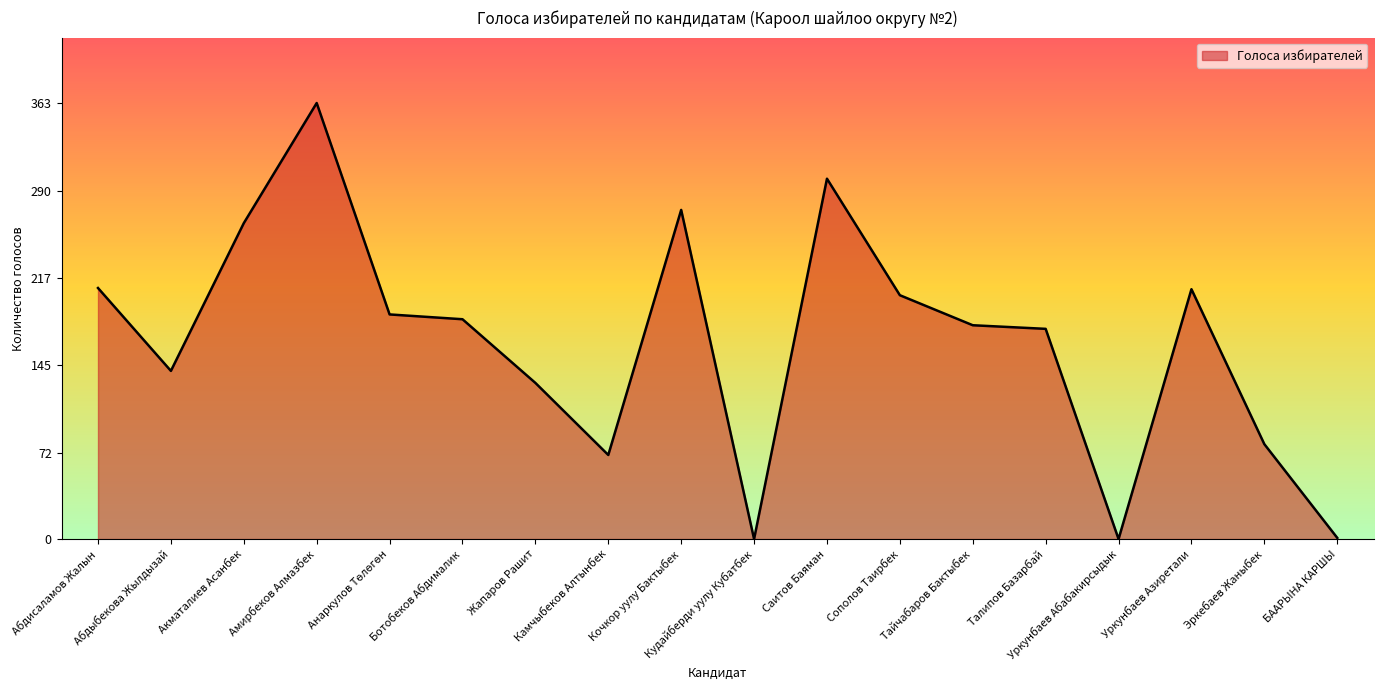

Which label corresponds to the largest value in the chart?

Амирбеков Алмазбек